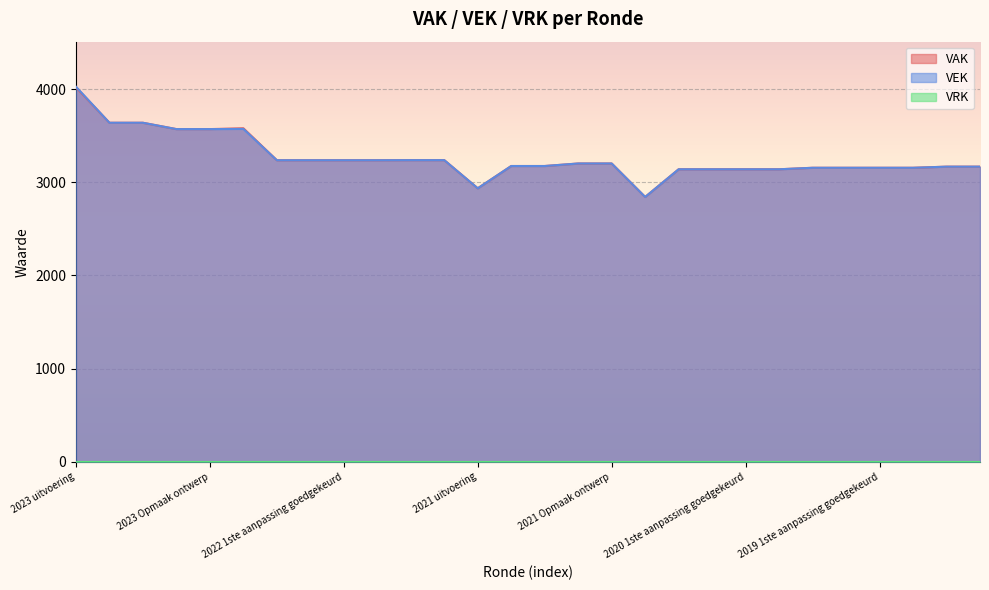

What is the approximate value of VAK at 2022 Opmaak goedgekeurd?

3237